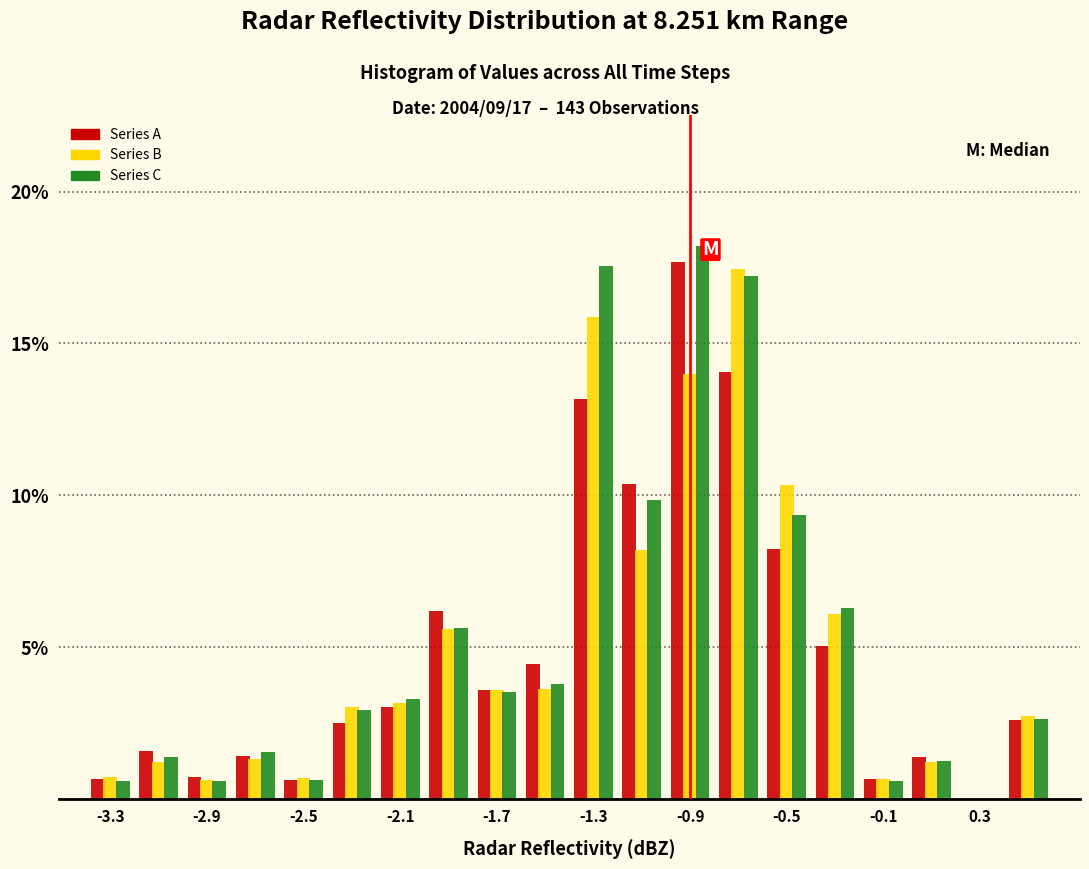

In the Series C series, which range on the x-axis has the tallest bar?

-1.0 to -0.8